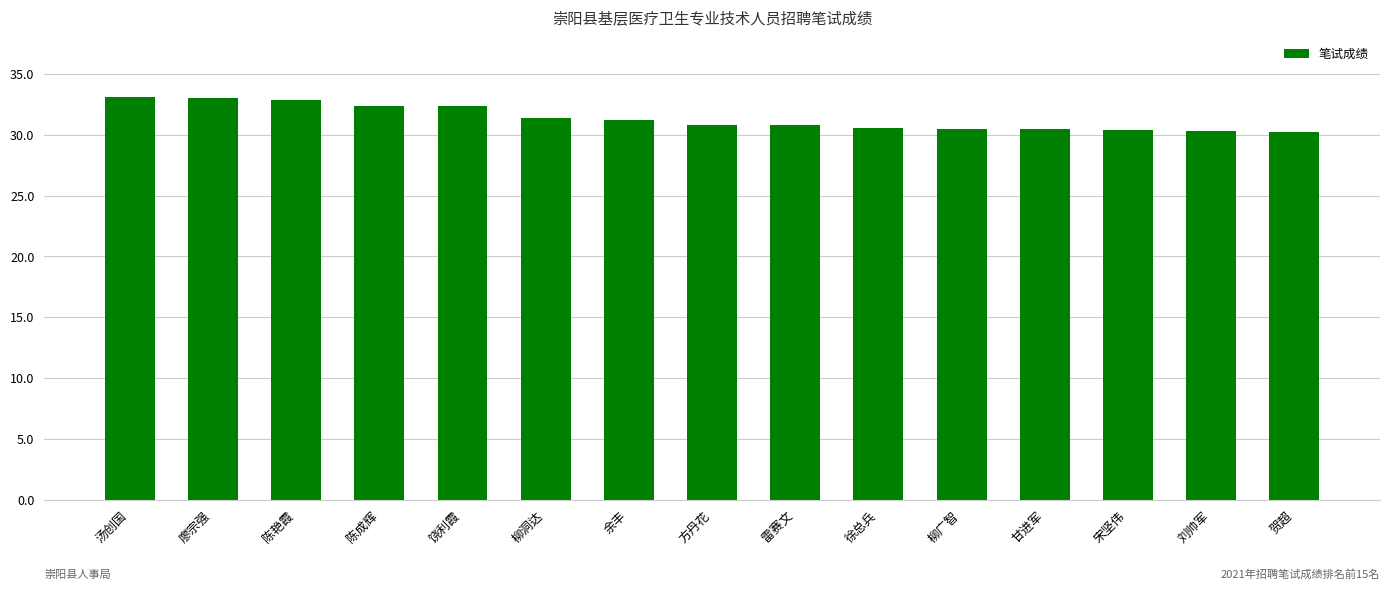

What is the ratio of the value at 贺超 to the value at 甘进军?

1.0